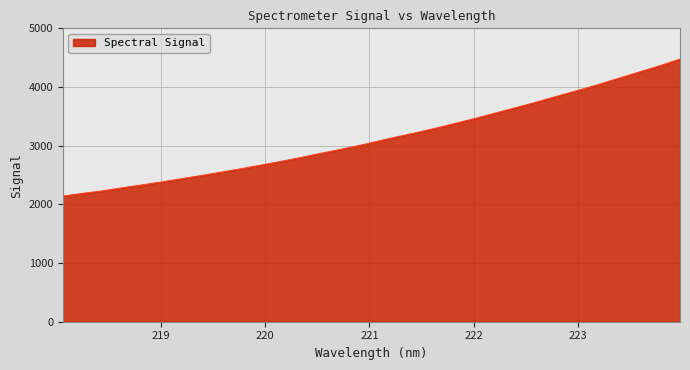

What is the difference between the maximum and minimum values?

2335.5